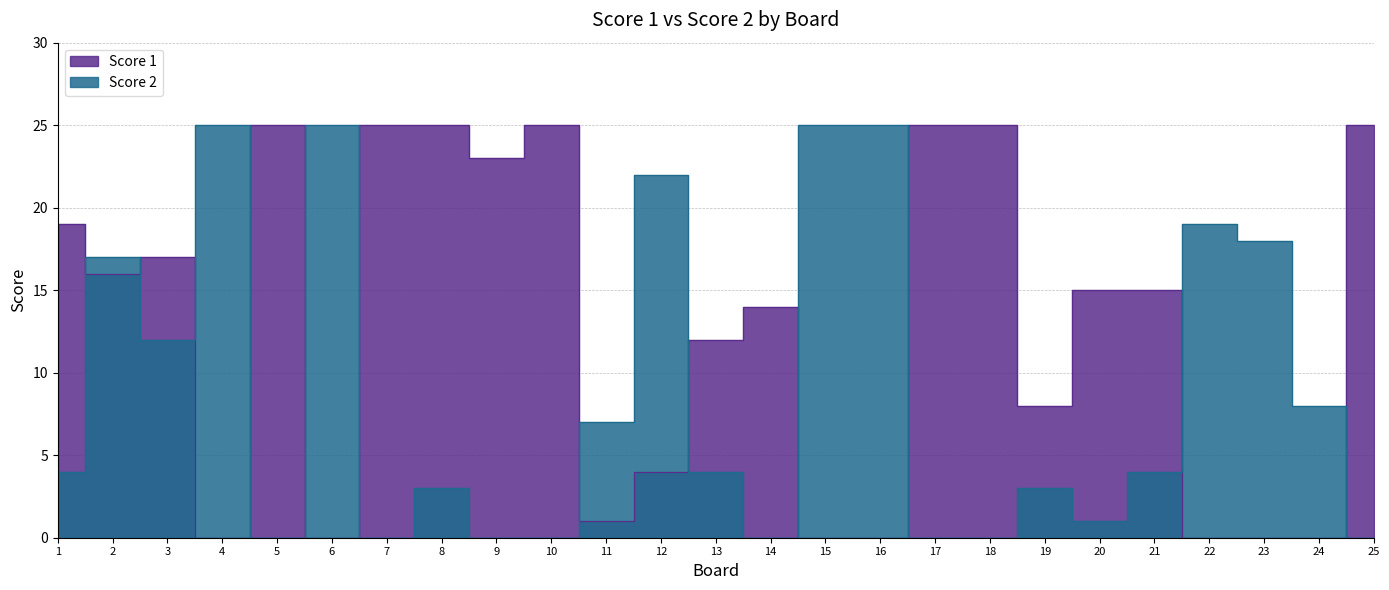

Reading left to right, what are all the values shown in this chart?

Score 1: 1=19	2=16	3=17	4=0	5=25	6=0	7=25	8=25	9=23	10=25	11=1	12=4	13=12	14=14	15=0	16=0	17=25	18=25	19=8	20=15	21=15	22=0	23=0	24=0	25=25
Score 2: 1=4	2=17	3=12	4=25	5=0	6=25	7=0	8=3	9=0	10=0	11=7	12=22	13=4	14=0	15=25	16=25	17=0	18=0	19=3	20=1	21=4	22=19	23=18	24=8	25=0